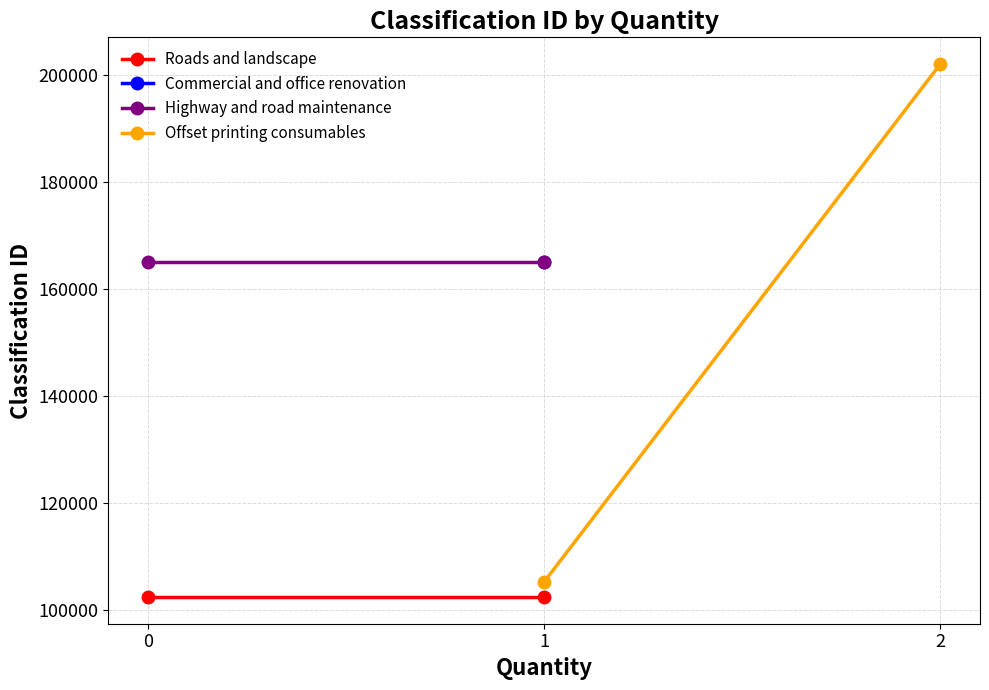

What is the average value of the Offset printing consumables series?

153675